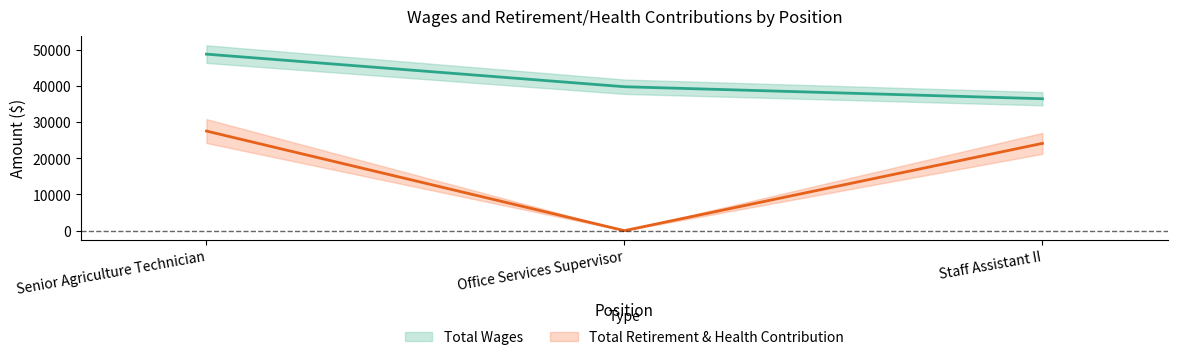

The Total Retirement & Health Contribution series shows 27515 at Senior Agriculture Technician. True or false?

True